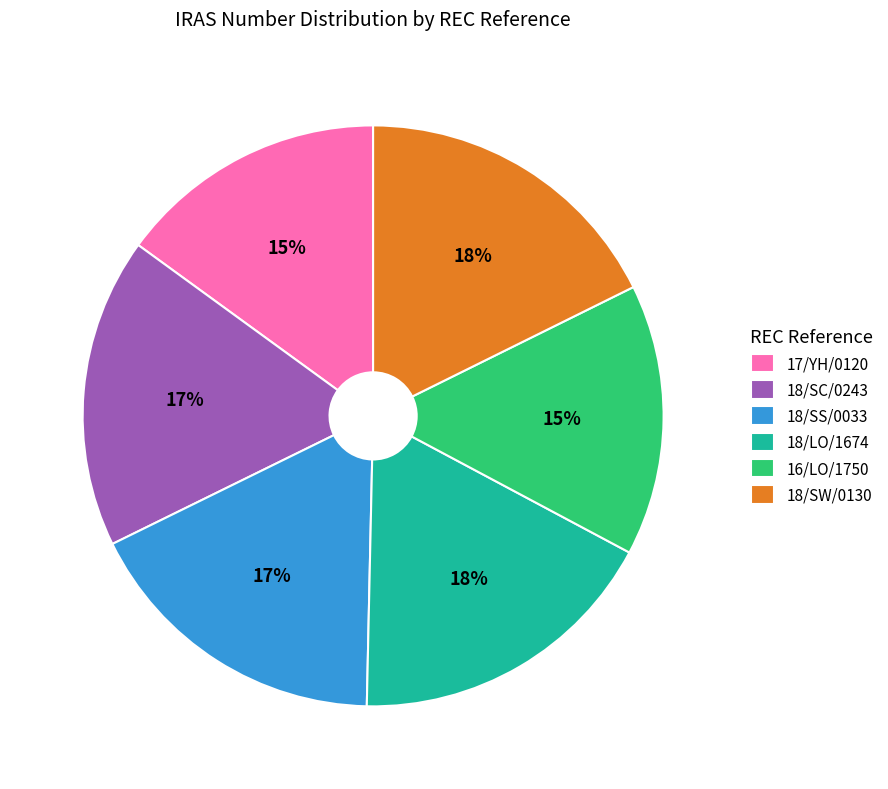

Combined, do 18/SS/0033 and 17/YH/0120 account for over 50%?

No